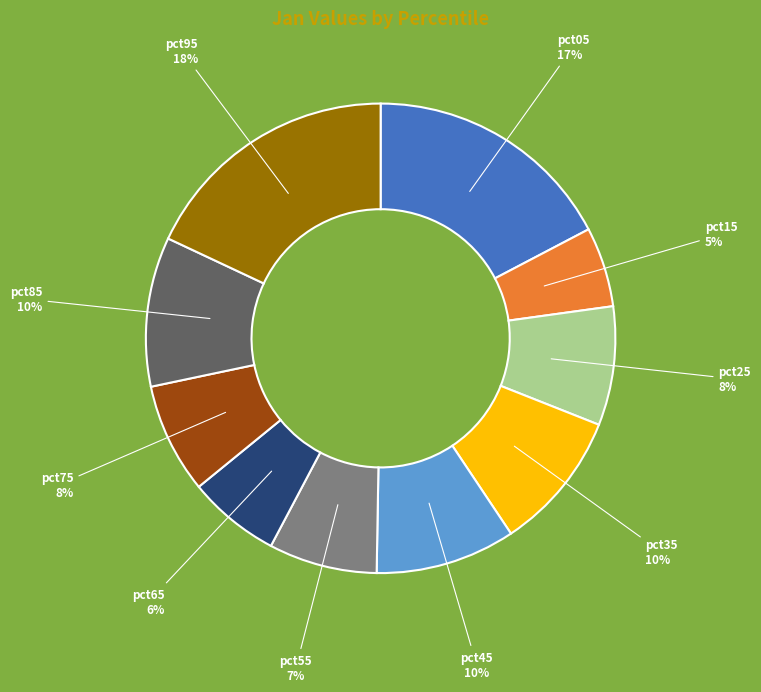

Is the sum of pct05 and pct75 greater than half?

No